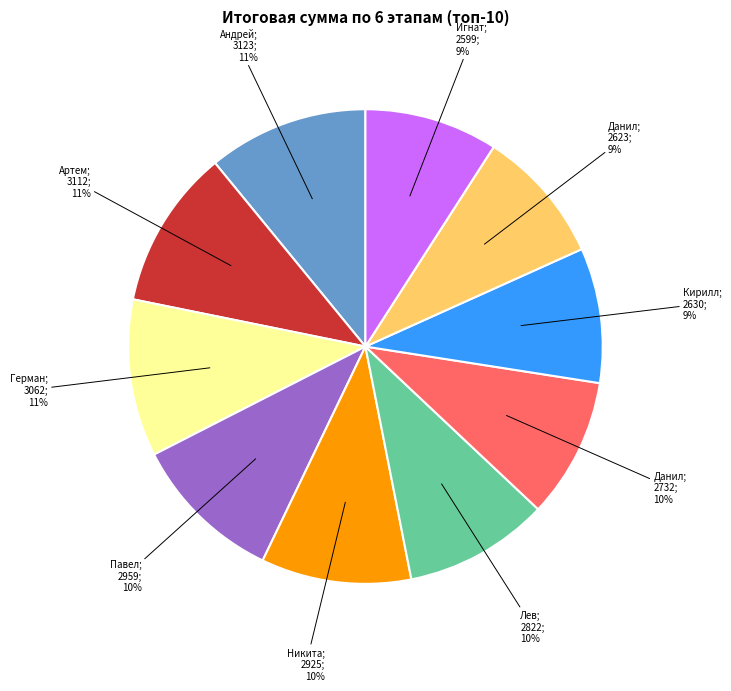

To the nearest percent, what is the average slice percentage?

10%